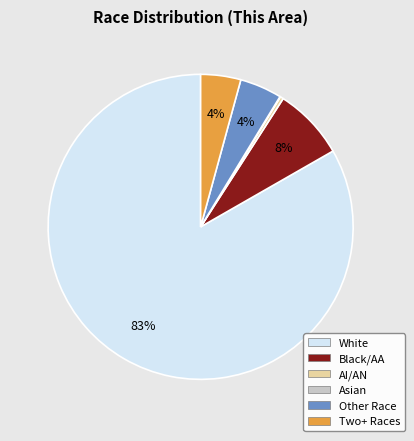

To the nearest percent, what is the average slice percentage?

17%